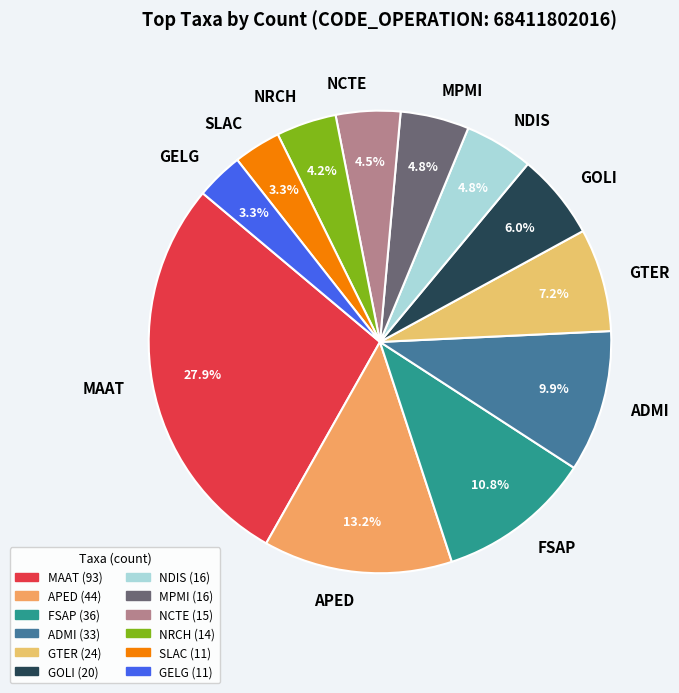

To the nearest percent, what is the average slice percentage?

8%